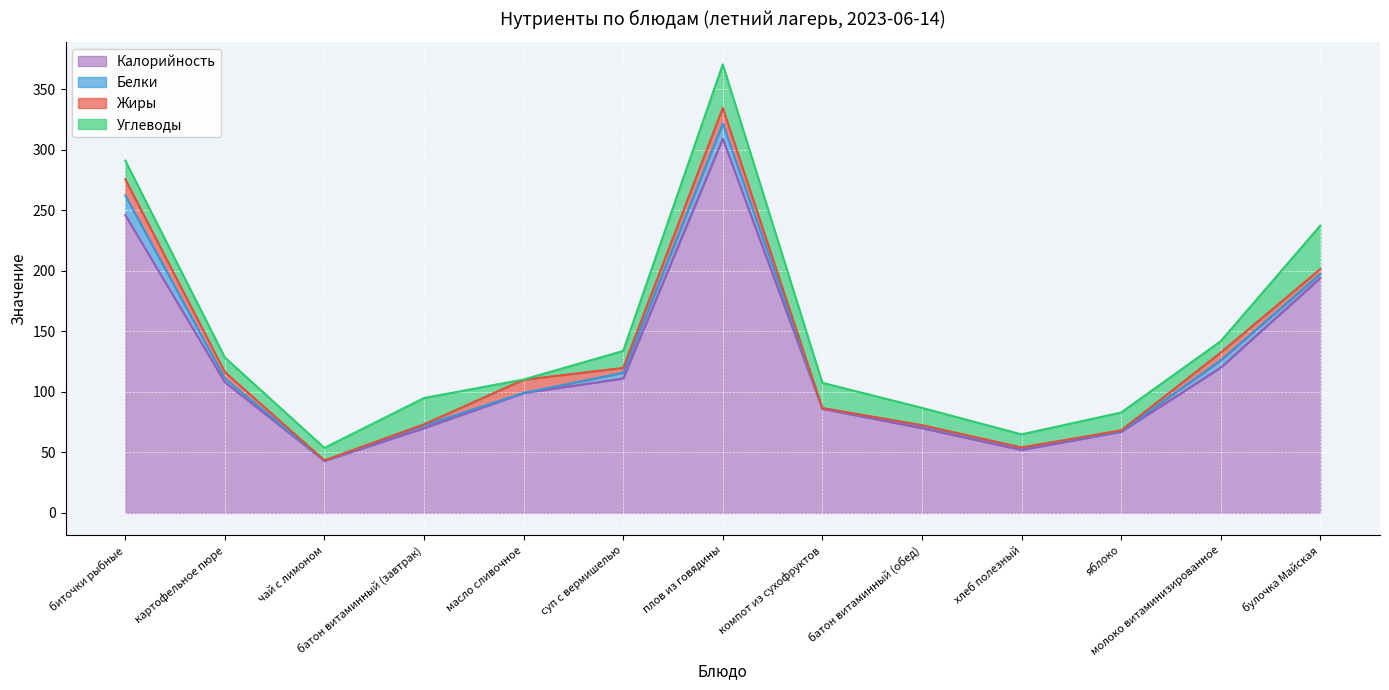

True or false: Углеводы has a value of 35.9 at булочка Майская.

True